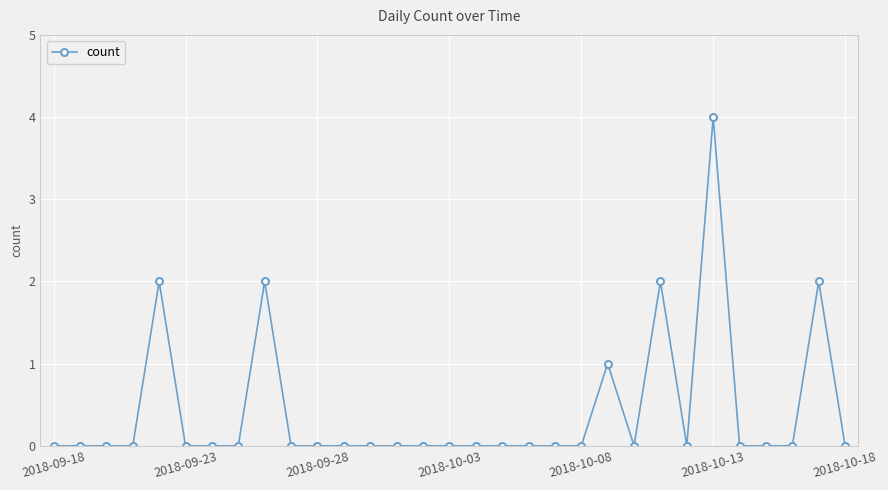

Count the number of data series in this chart.

1